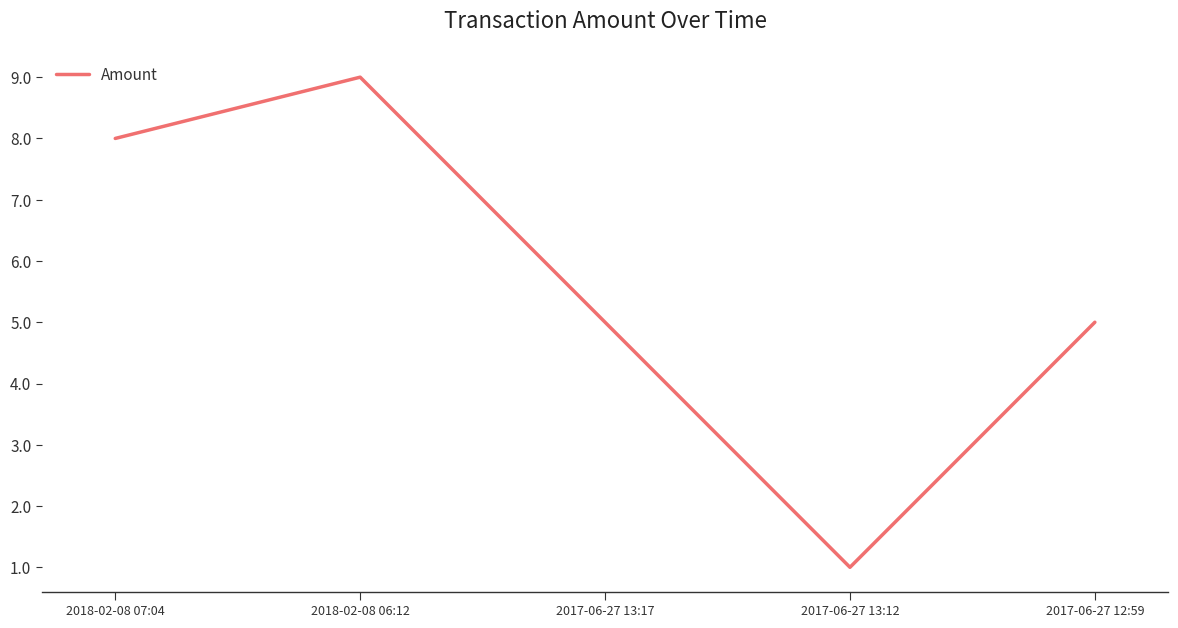

What is the difference between the maximum and minimum values?

8